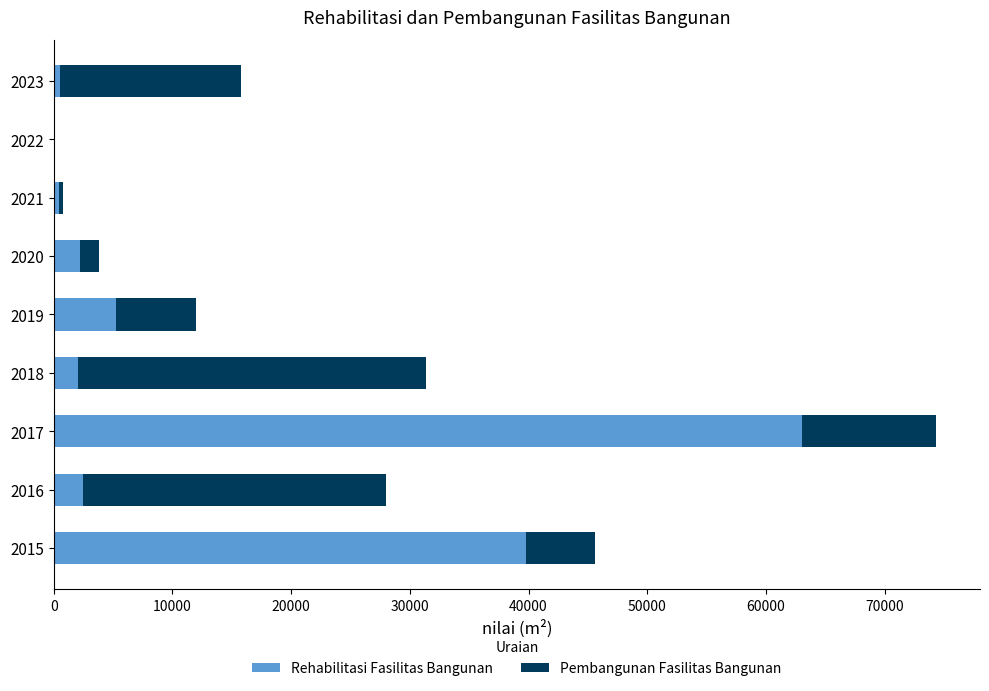

What is the total value across all series at 2017?

74321.0